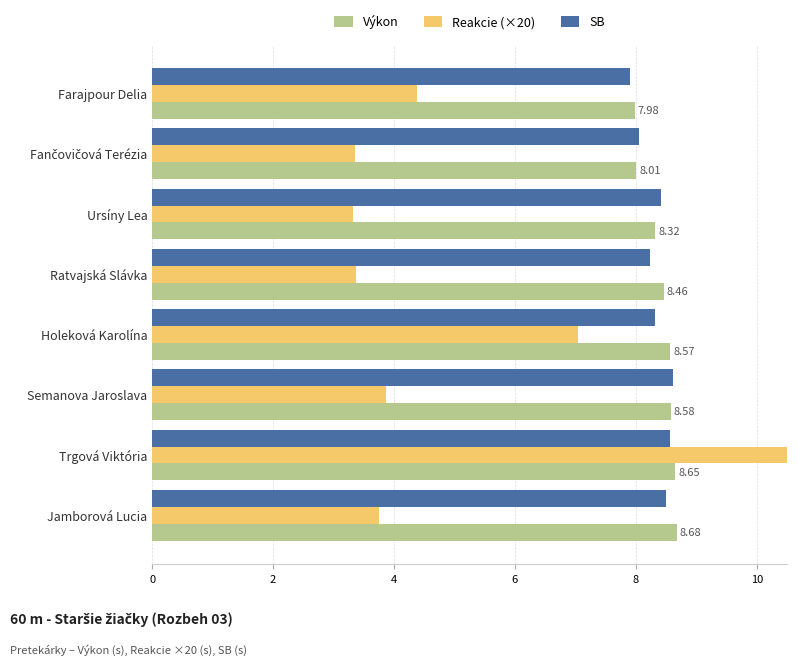

Between Farajpour Delia and Trgová Viktória, which series saw the biggest shift?

Reakcie (×20)